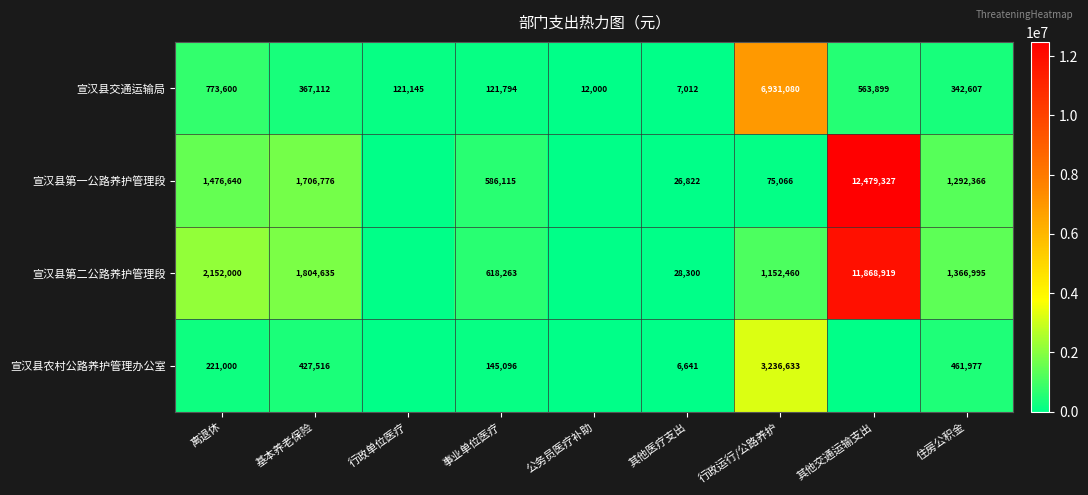

What is the difference between the highest and lowest values at 事业单位医疗?

496469